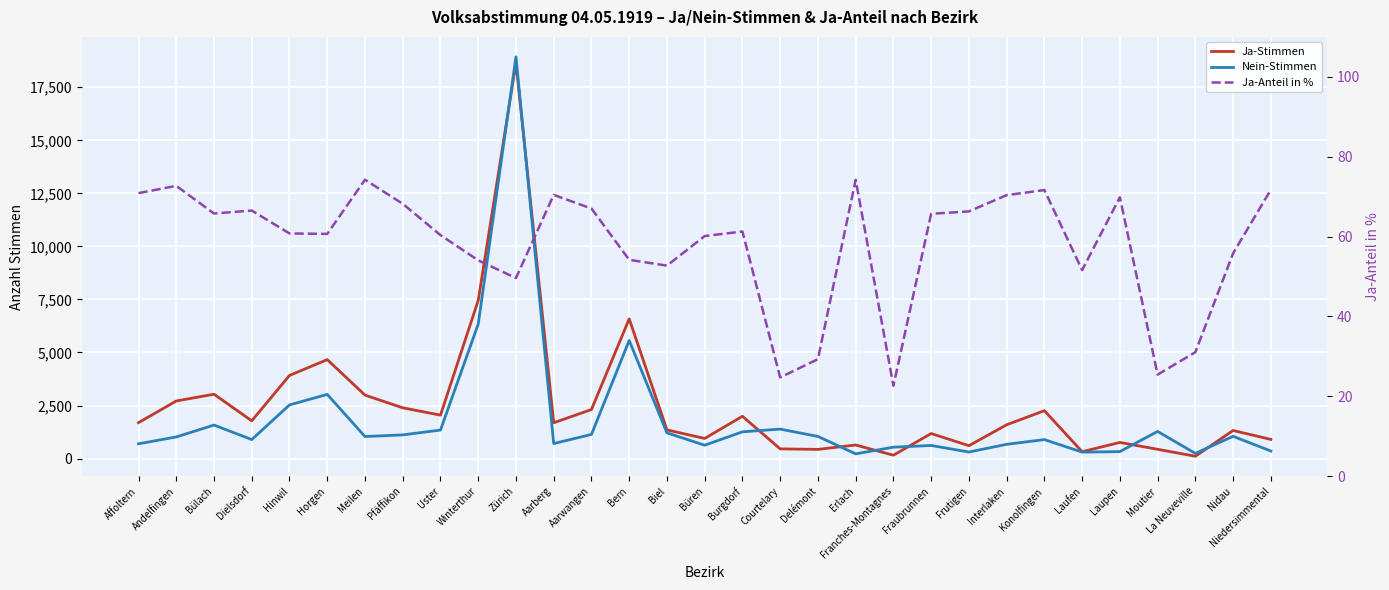

Between Moutier and Büren, which is larger?

Büren